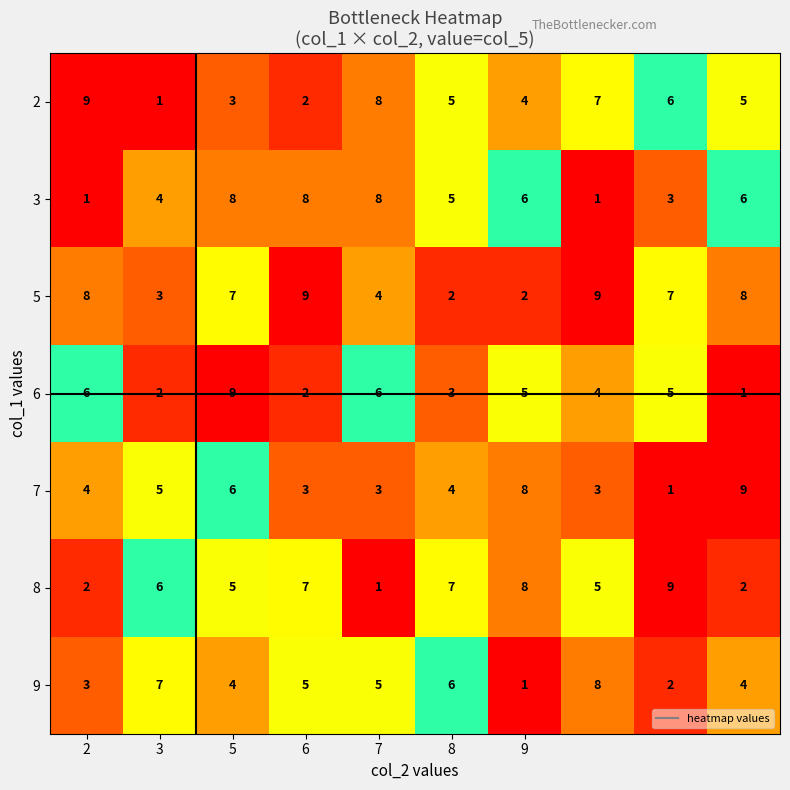

At how many categories does at least one series exceed 2?

10